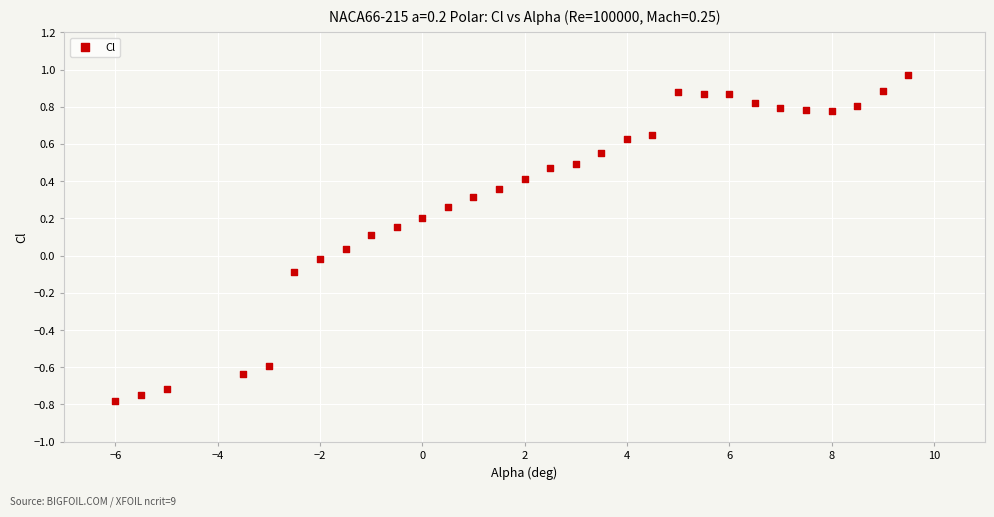

What is the range of Y values (max minus min)?

1.8